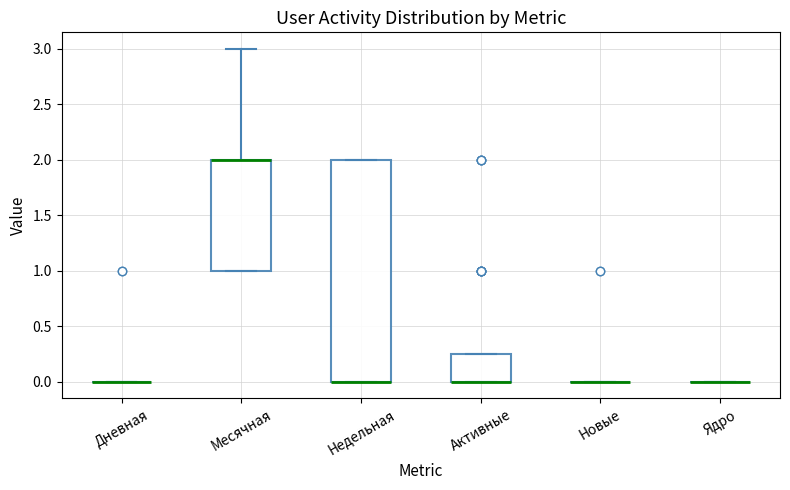

Where is the lower edge of the box for Месячная on the y-axis? The values are not printed on the chart, so give them approximately, as read against the axis.

1.00